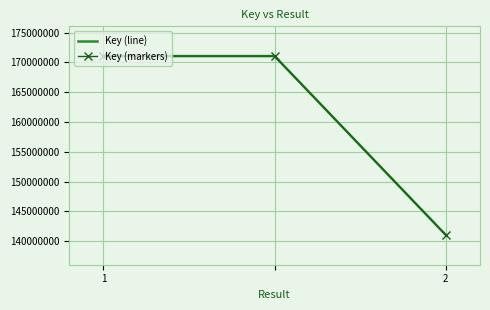

What is the value of the Key (markers) point at the 1st from the left?

171075474